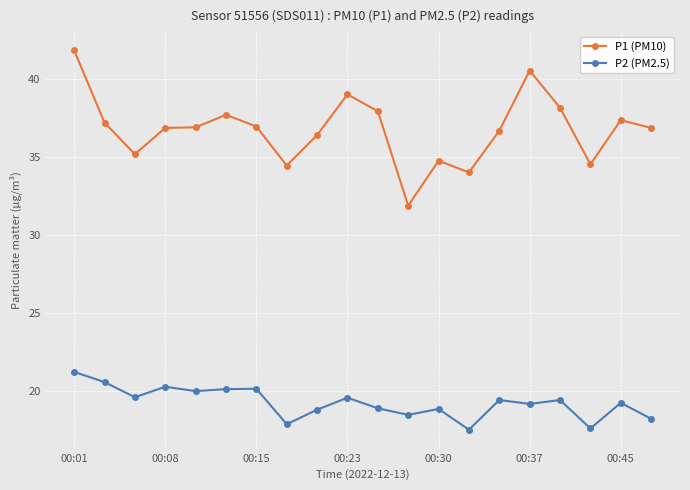

What is the minimum value shown in the chart?

17.6